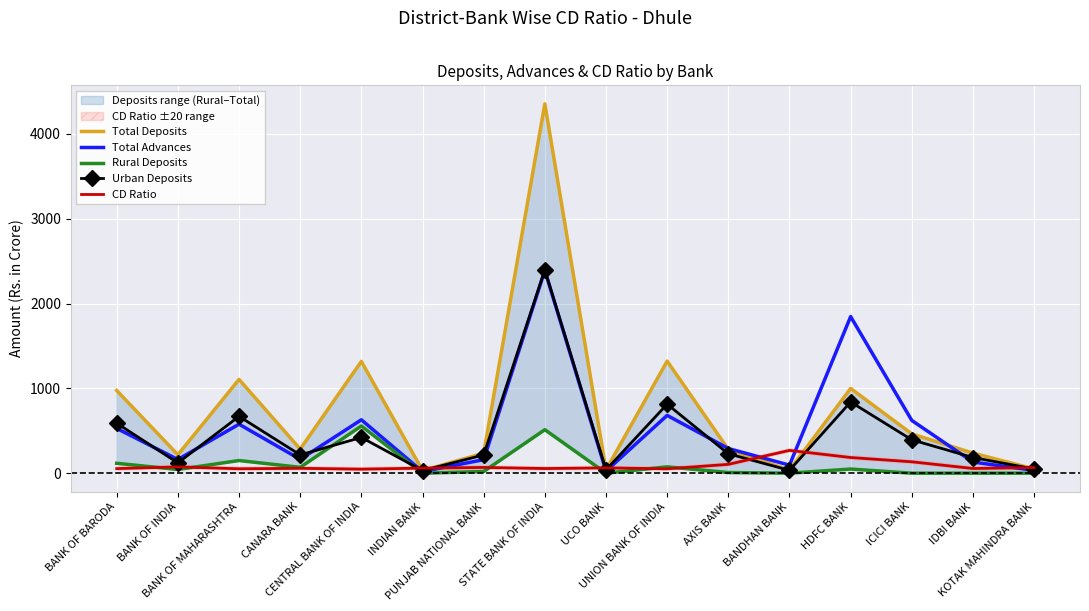

At which label does Urban Deposits first exceed 228?

BANK OF BARODA